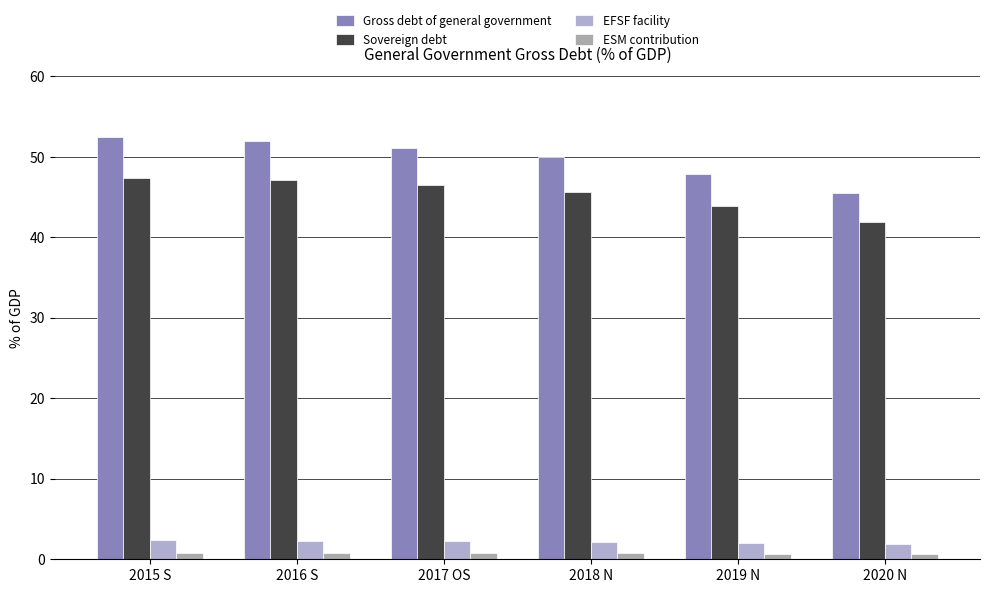

At 2015 S, list the series in order from smallest to largest.

ESM contribution, EFSF facility, Sovereign debt, Gross debt of general government